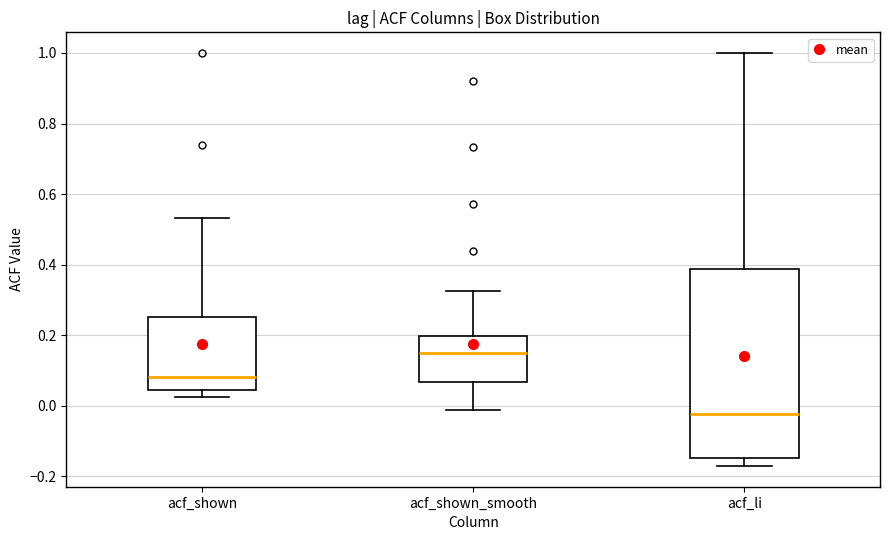

Reading left to right, read every box against the y-axis: the position of its median line, the range the box covers, and the ends of its whiskers. The values are not printed on the chart, so give them approximately, as read against the axis.

acf_shown: median 0.08, box 0.04 to 0.26, whiskers 0.02 to 0.54
acf_shown_smooth: median 0.16, box 0.06 to 0.20, whiskers -0.02 to 0.32
acf_li: median -0.02, box -0.14 to 0.38, whiskers -0.18 to 1.00